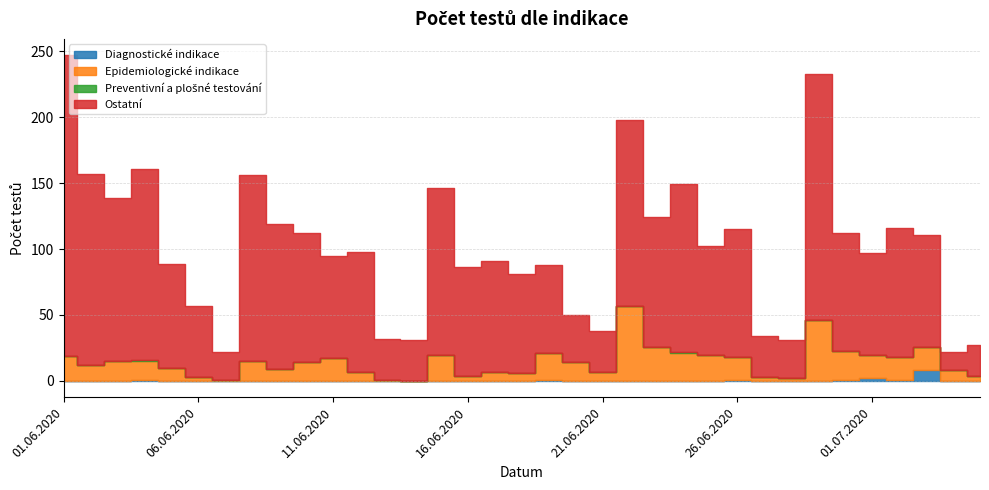

Which series changed the most between 06.06.2020 and 25.06.2020?

Ostatní